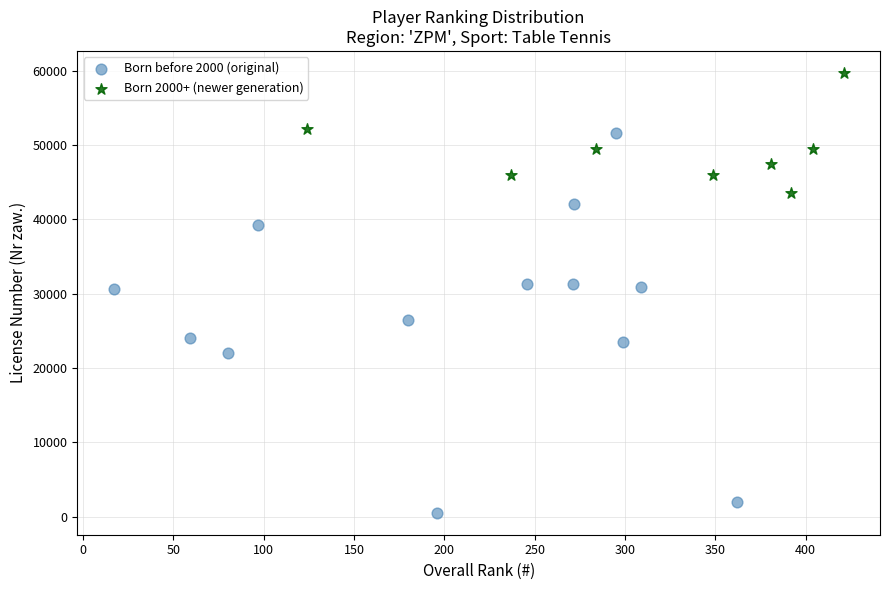

Which series reaches the maximum Y coordinate?

Born 2000+ (newer generation)